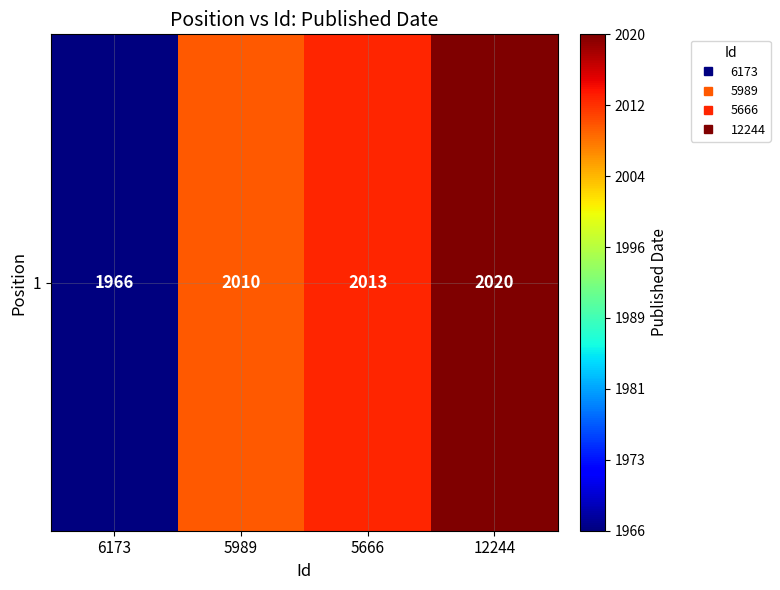

Which category has the highest value across all series?

12244